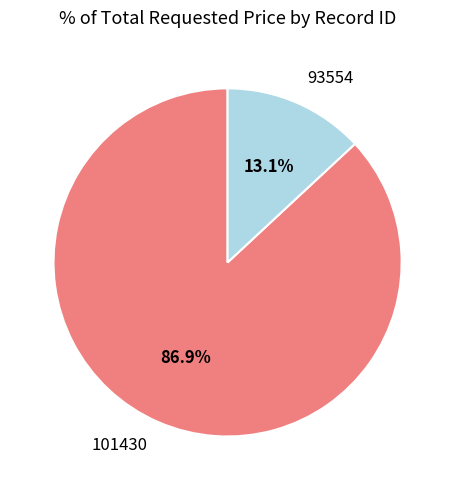

How much of the chart is everything except 101430?

13.1%